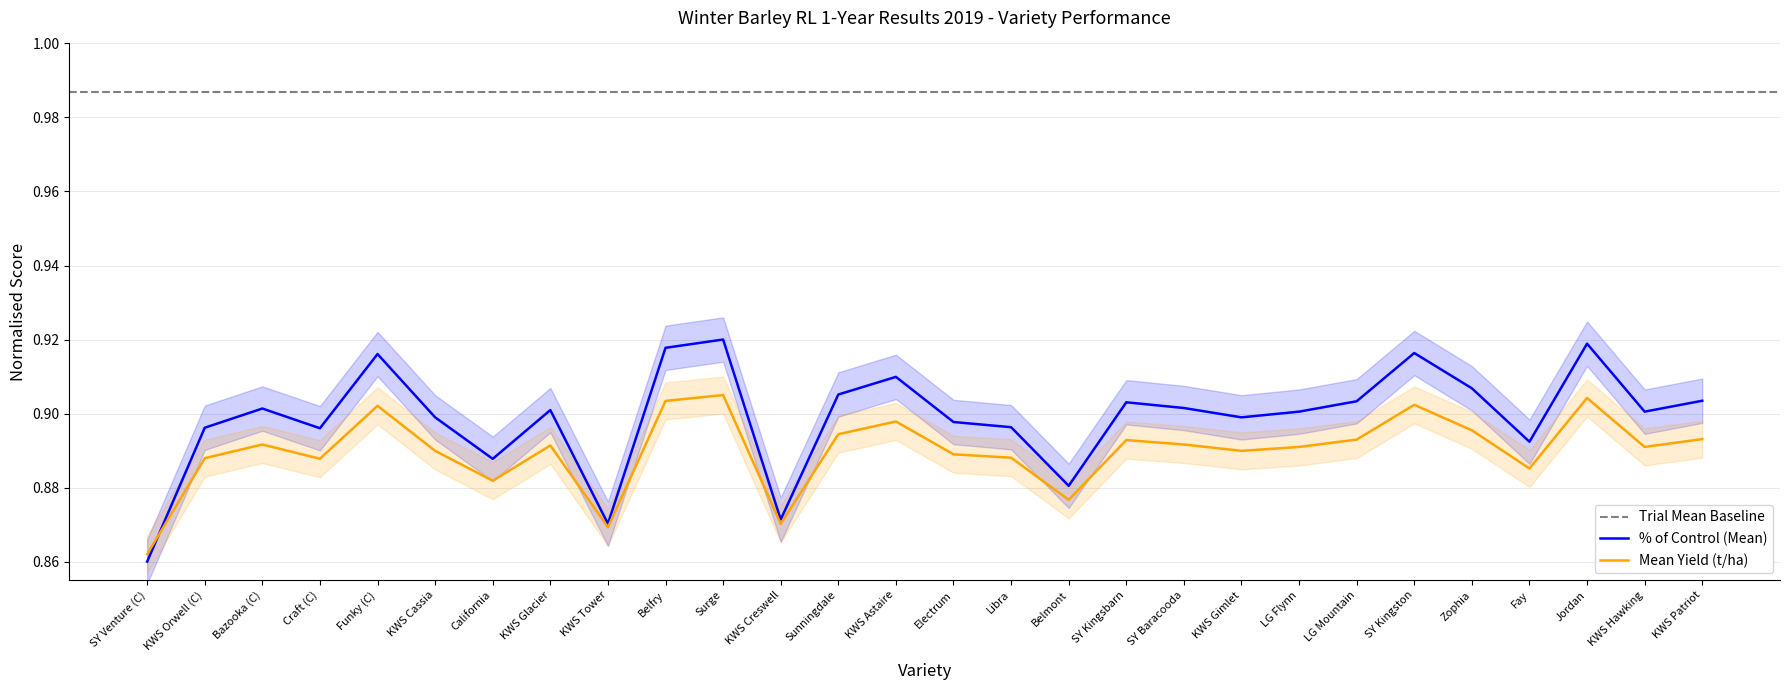

What is the lowest value of the Mean Yield (t/ha) series?

0.9